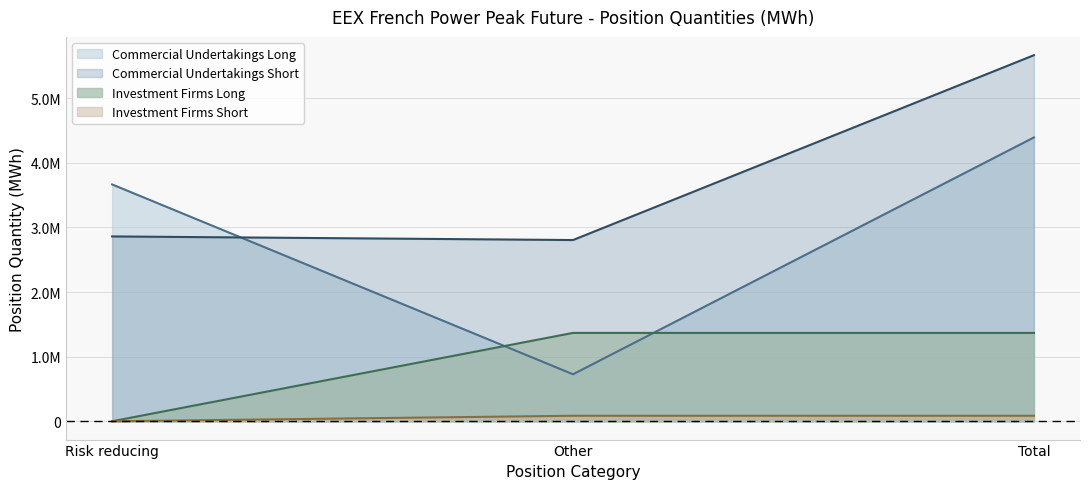

At which category is the sum across all series the highest?

Total